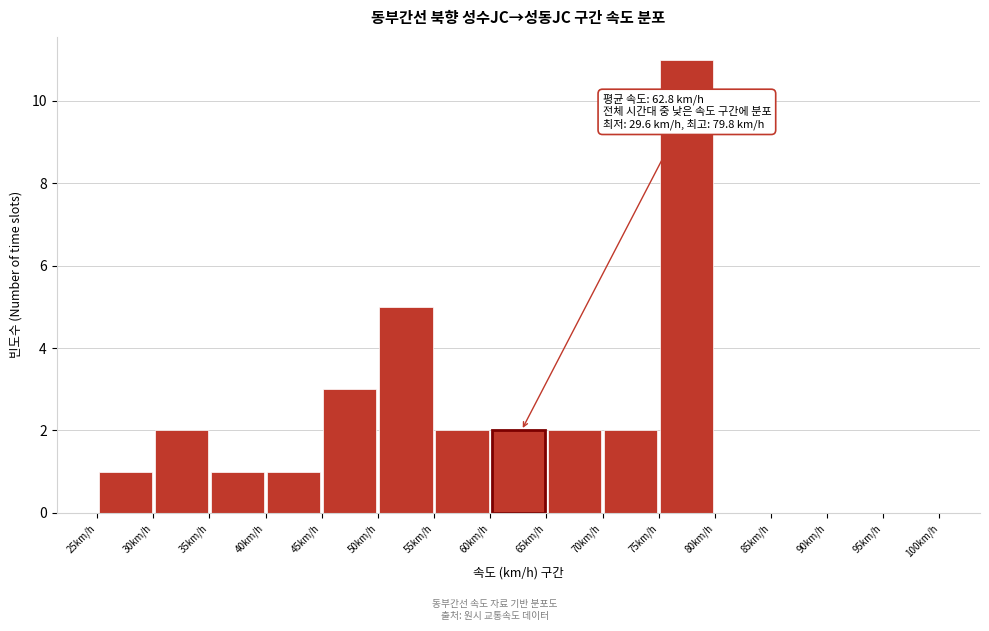

Which range on the x-axis has the tallest bar?

75 to 80